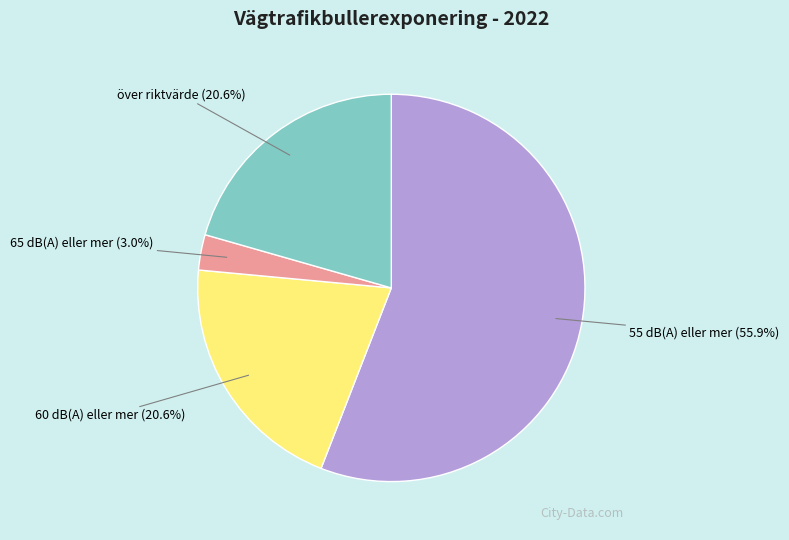

To the nearest percent, what is the average slice percentage?

25%